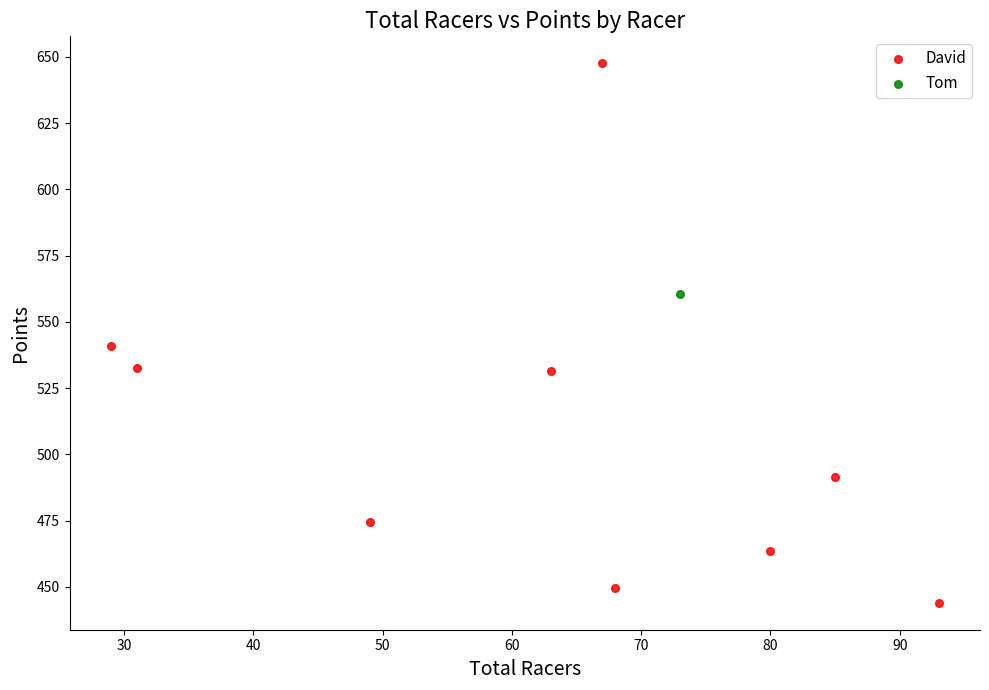

What are all the series names shown in the legend?

David, Tom